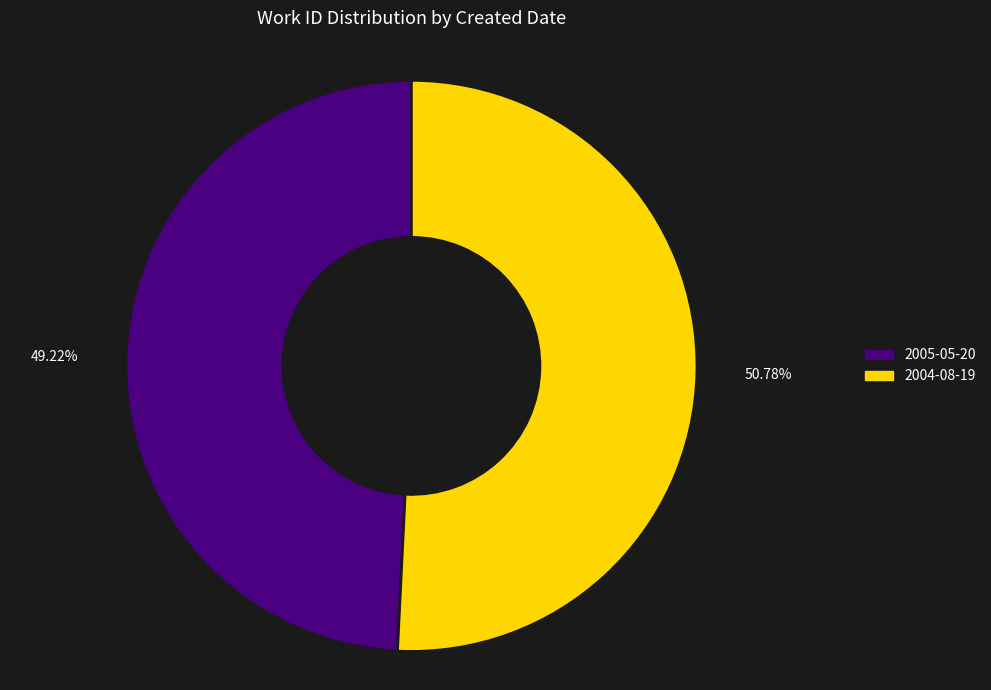

What is the total percentage of 2004-08-19 and 2005-05-20?

100.0%